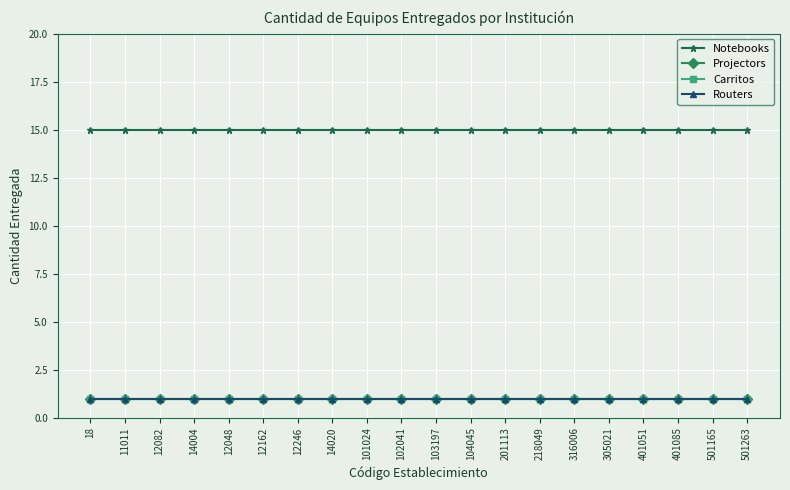

True or false: Notebooks and Routers intersect in this chart.

False